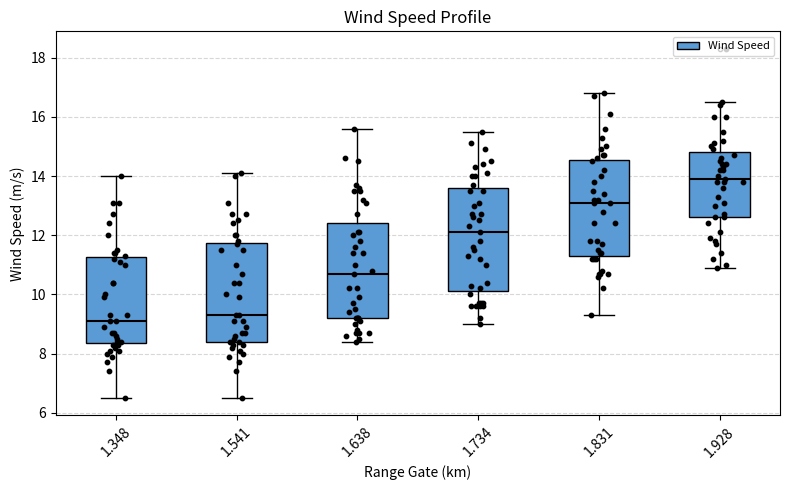

Which box's median line is the highest?

1.928